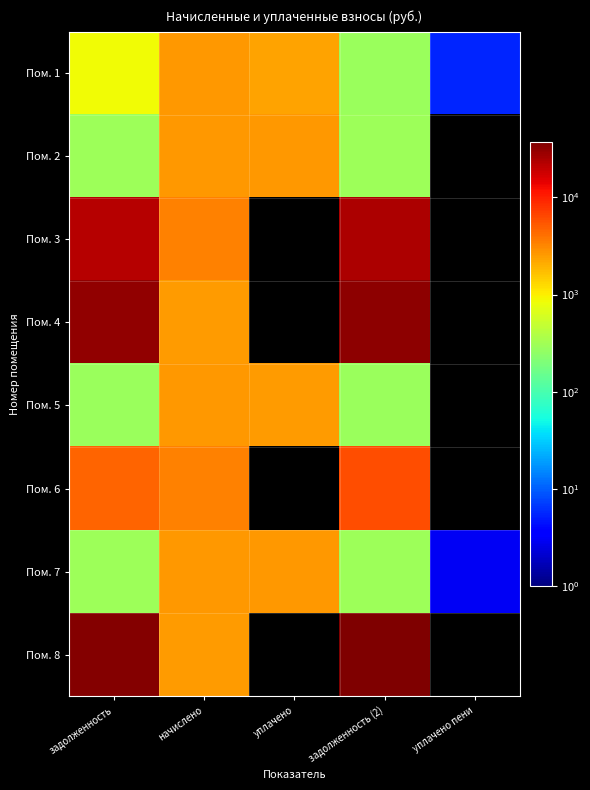

Which series has the widest spread of values?

Пом. 8